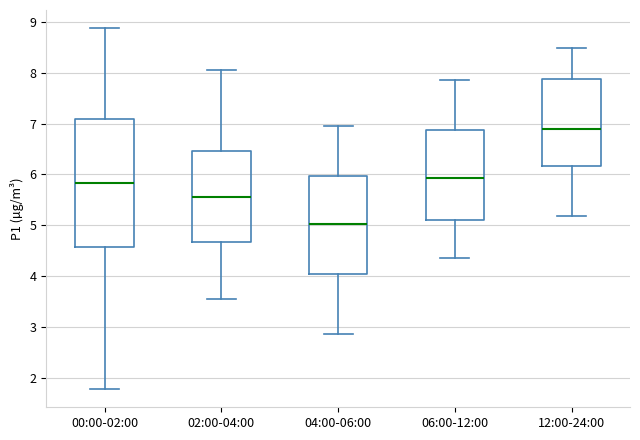

Where does the upper whisker of the box for 06:00-12:00 end on the y-axis? The values are not printed on the chart, so give them approximately, as read against the axis.

7.9